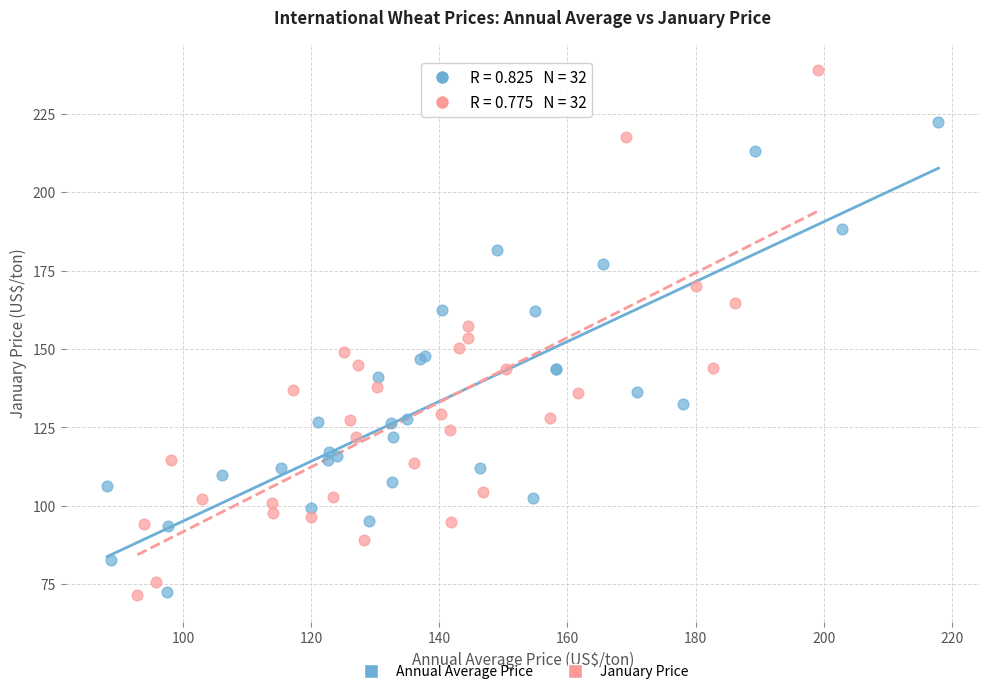

Which series contains the highest Y value?

January Price